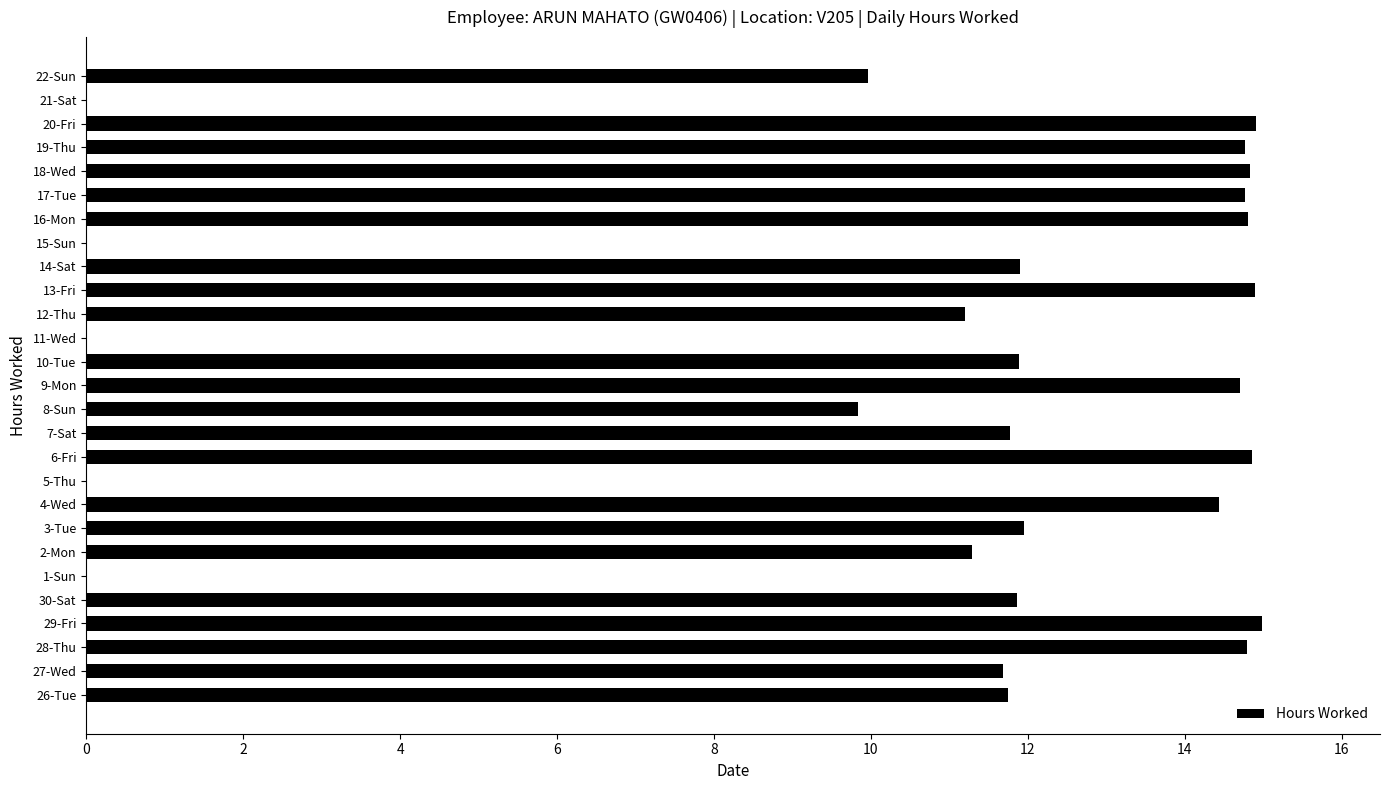

What value does the data have at 14-Sat?

11.9